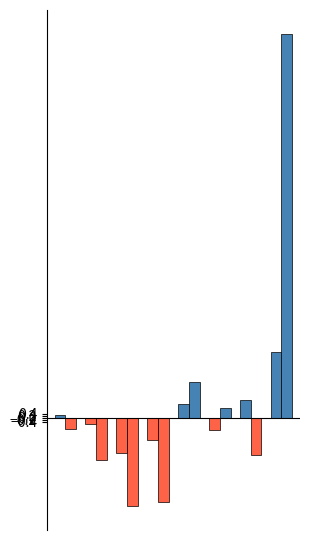

Is it true that Белки equals 2.2 at 4?

False